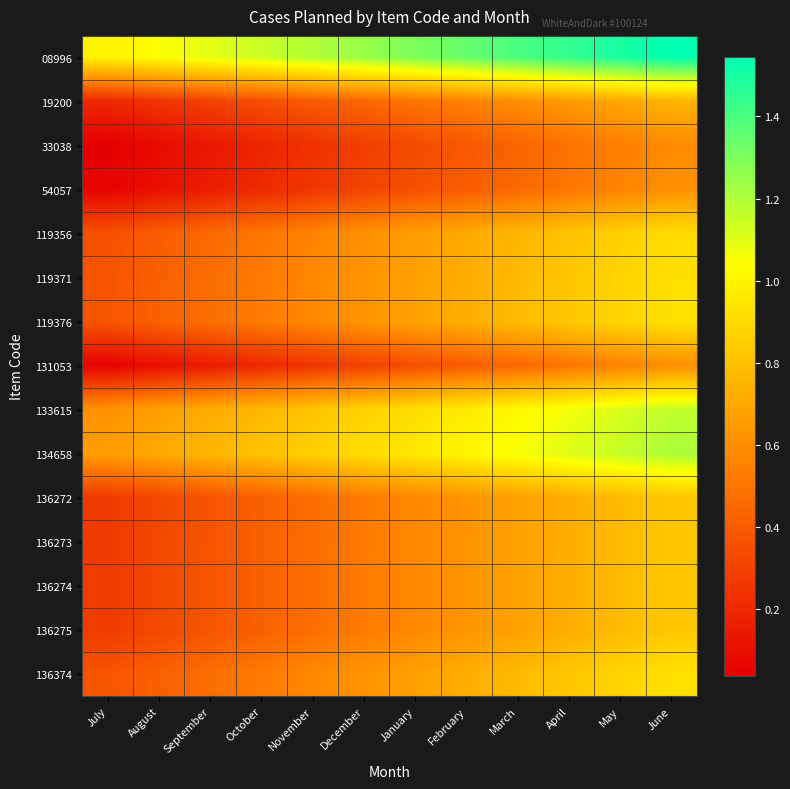

At which category is the sum across all series the highest?

June